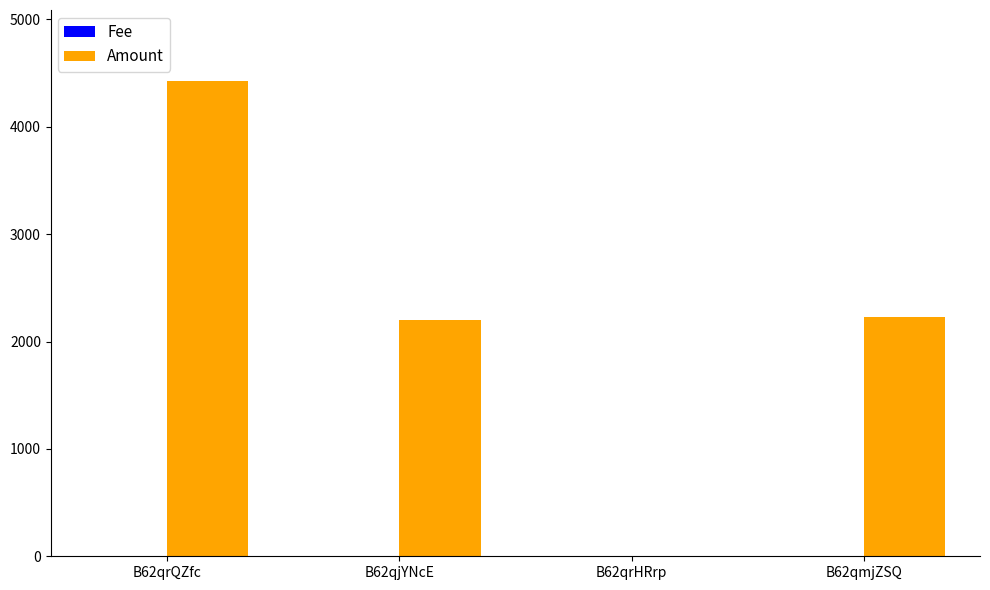

What is the sum of all Amount values?

8848.9